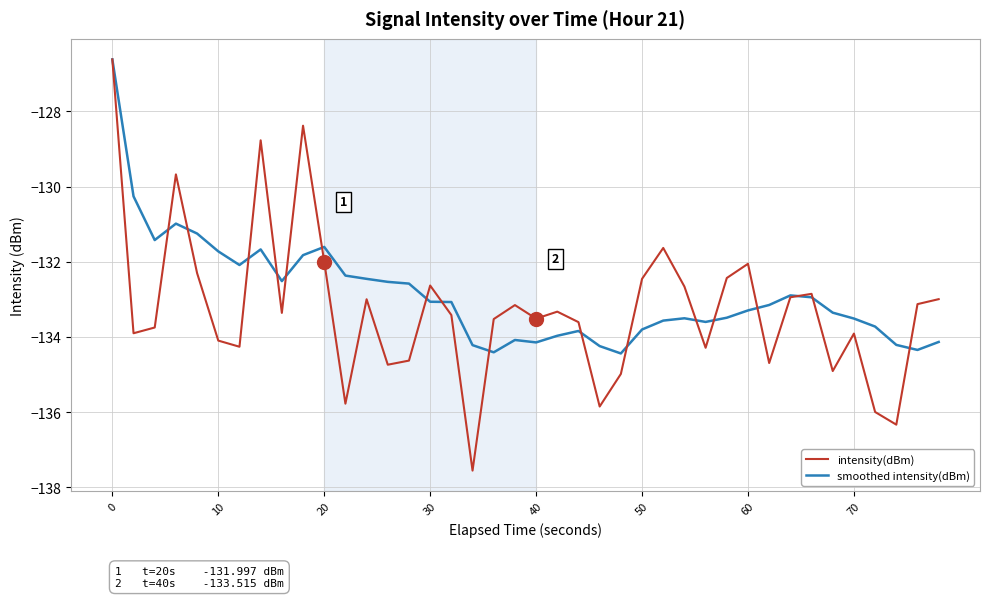

What is the greatest value displayed?

-126.6